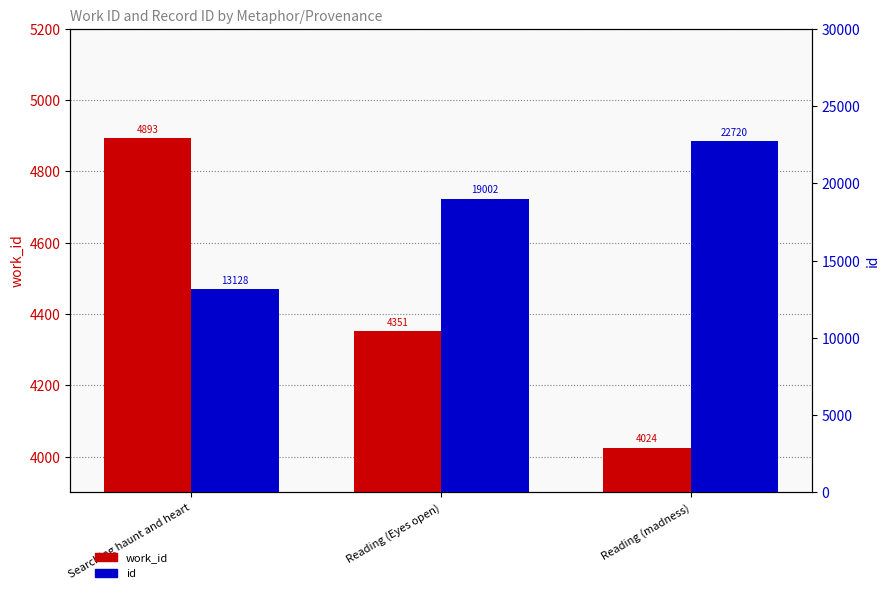

What is the difference between the id values at Reading (Eyes open) and Reading (madness)?

3718